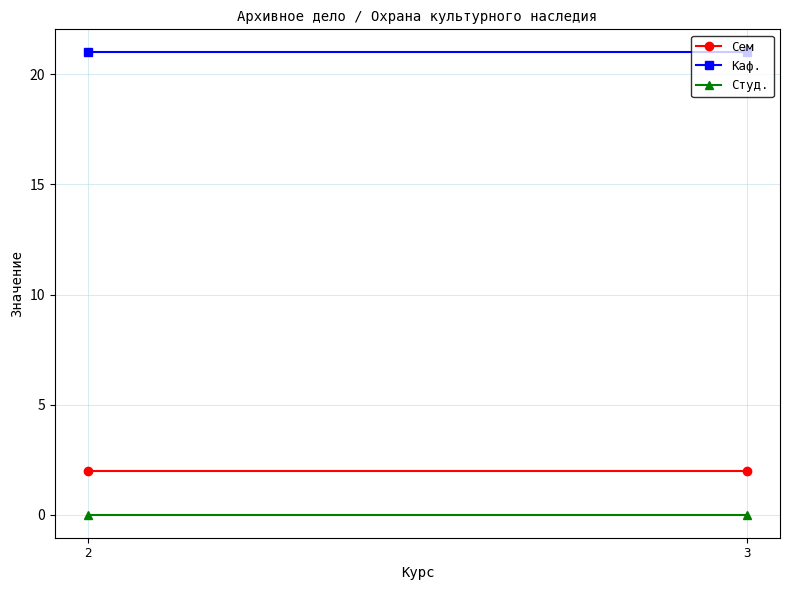

Reading right to left, list all the values displayed in this chart.

Сем: 2	2
Каф.: 21	21
Студ.: 0	0